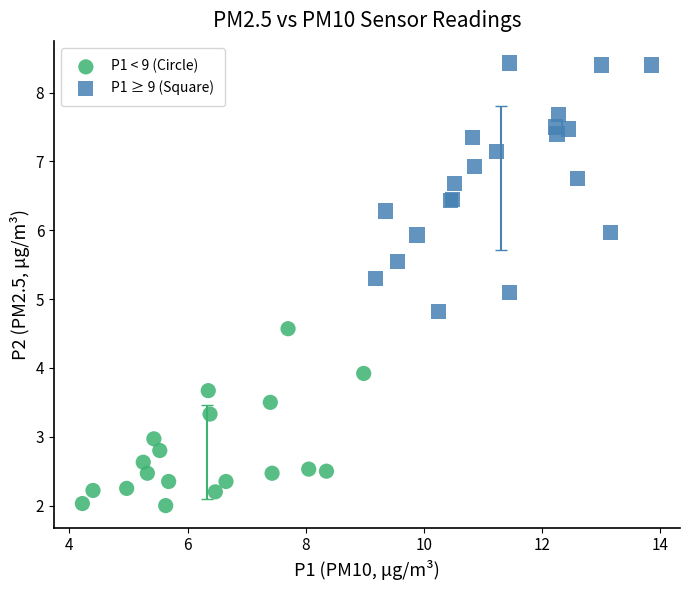

Which series has the widest spread of Y values?

P1 ≥ 9 (Square)